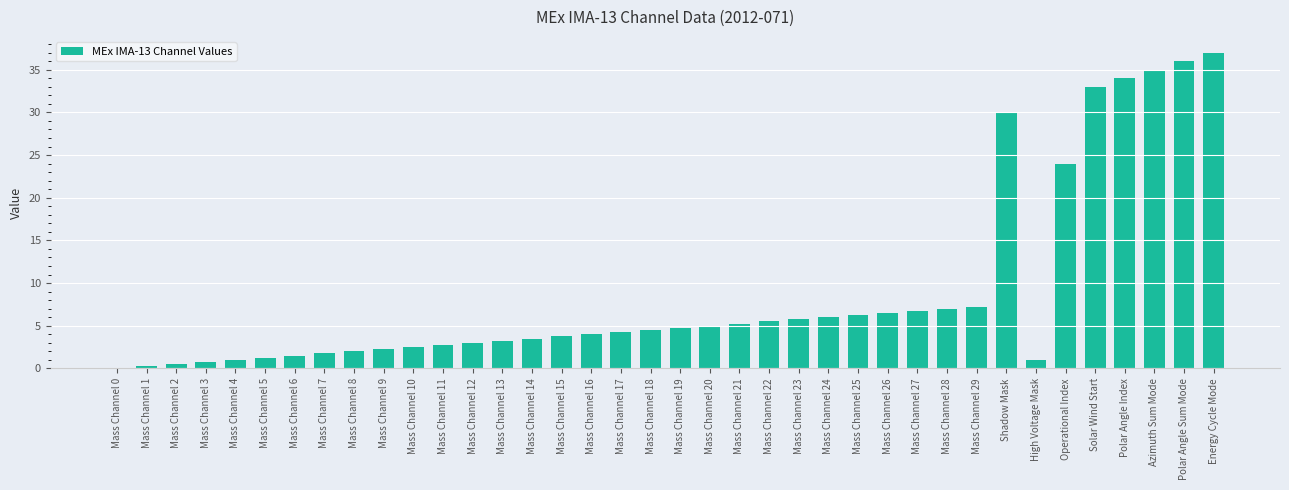

How many distinct data groups are displayed?

1